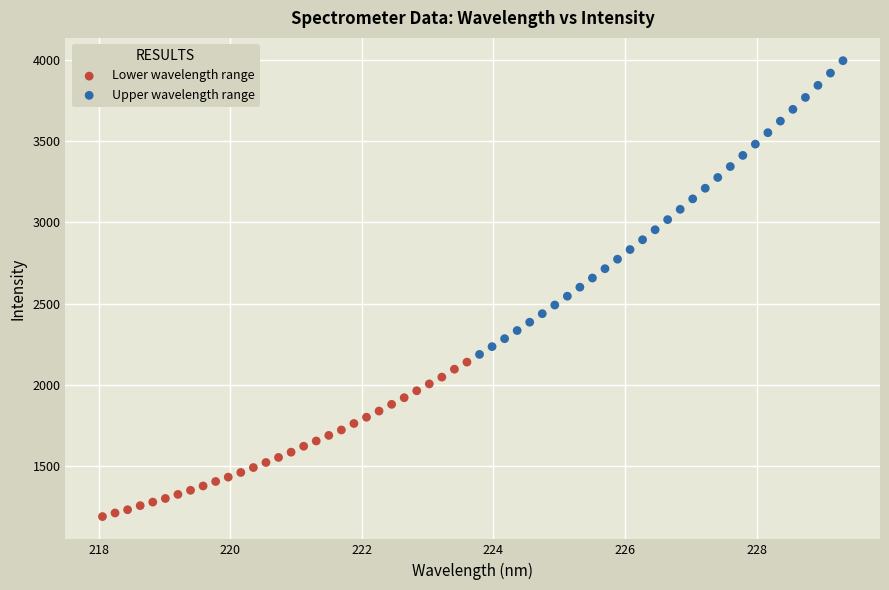

Which series has the widest spread of Y values?

Upper wavelength range